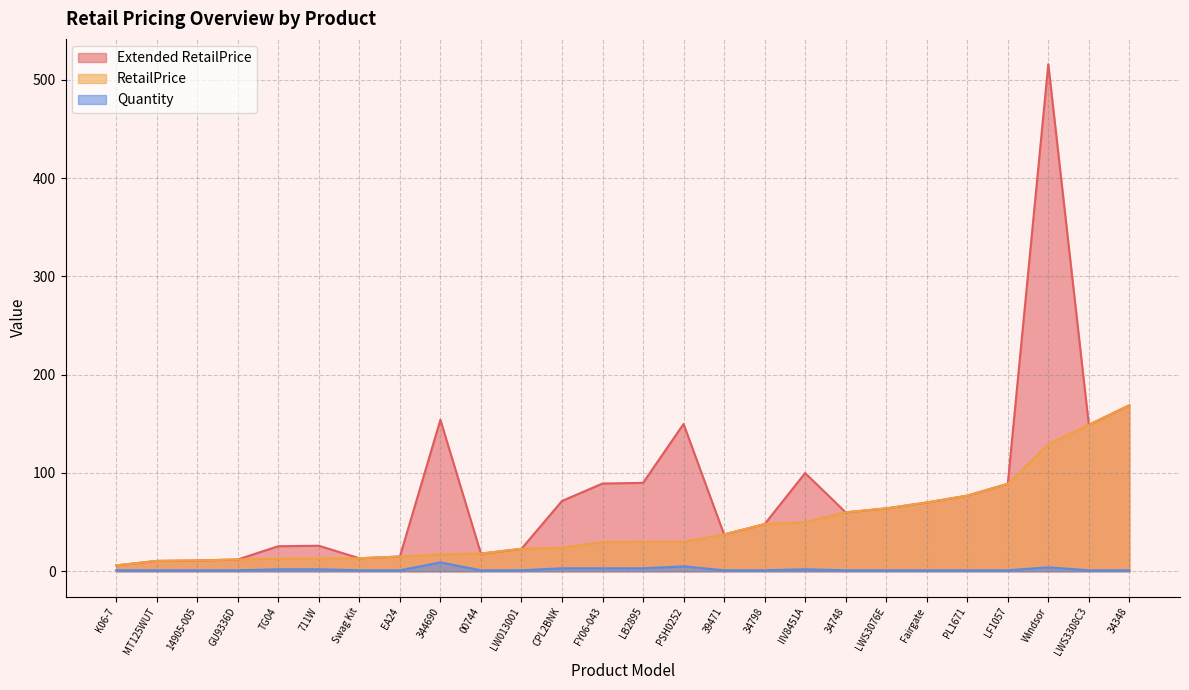

Which category has the lowest value in the RetailPrice series?

K06-7